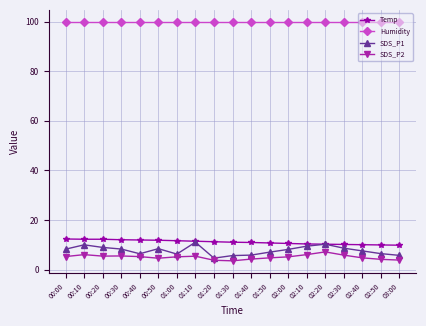

Which series has the largest range (max minus min)?

SDS_P1